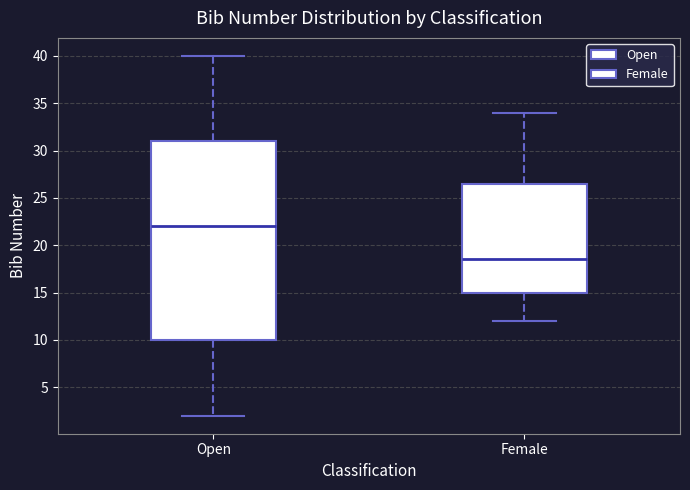

Which box's median line is the lowest?

Female